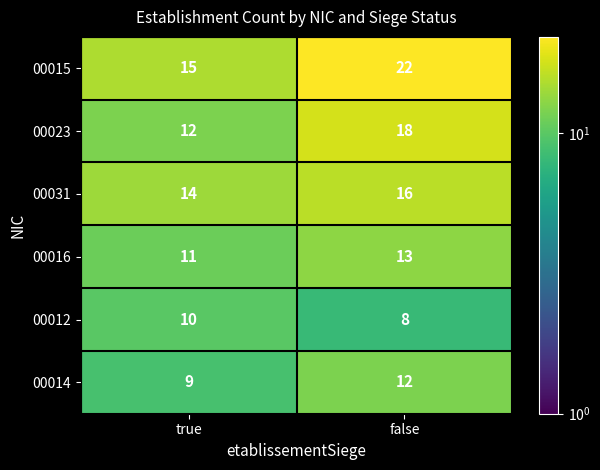

What is the sum of all 00031 values?

30